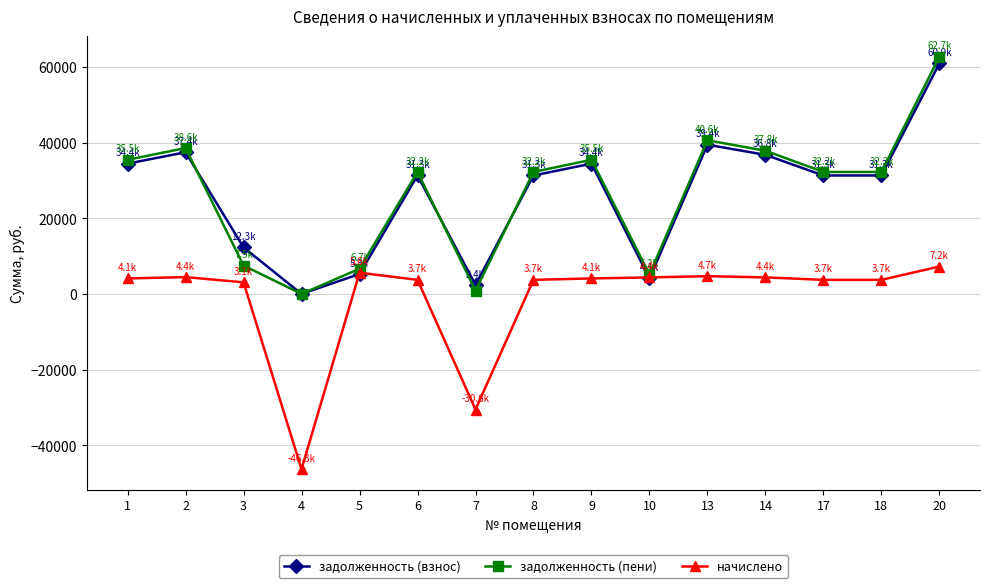

At which category is the sum across all series the highest?

20